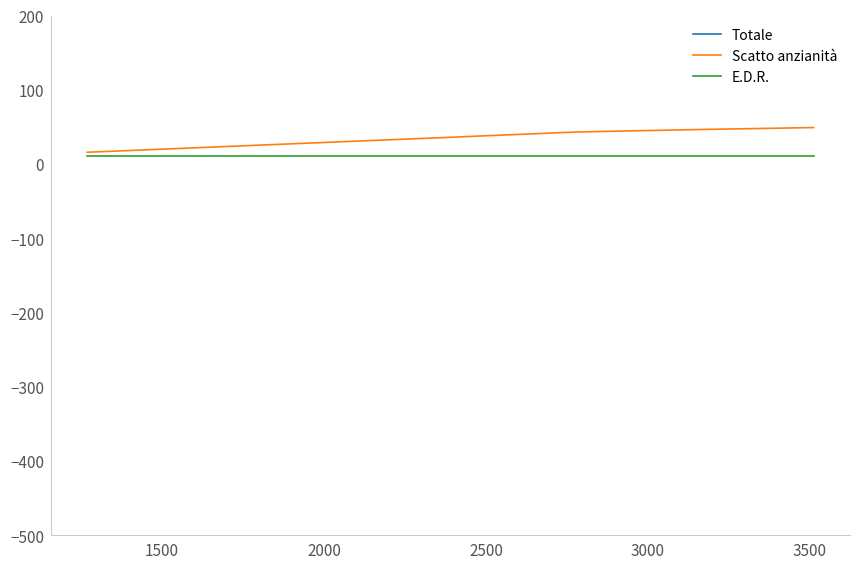

True or false: Scatto anzianità and Totale cross at least once.

False